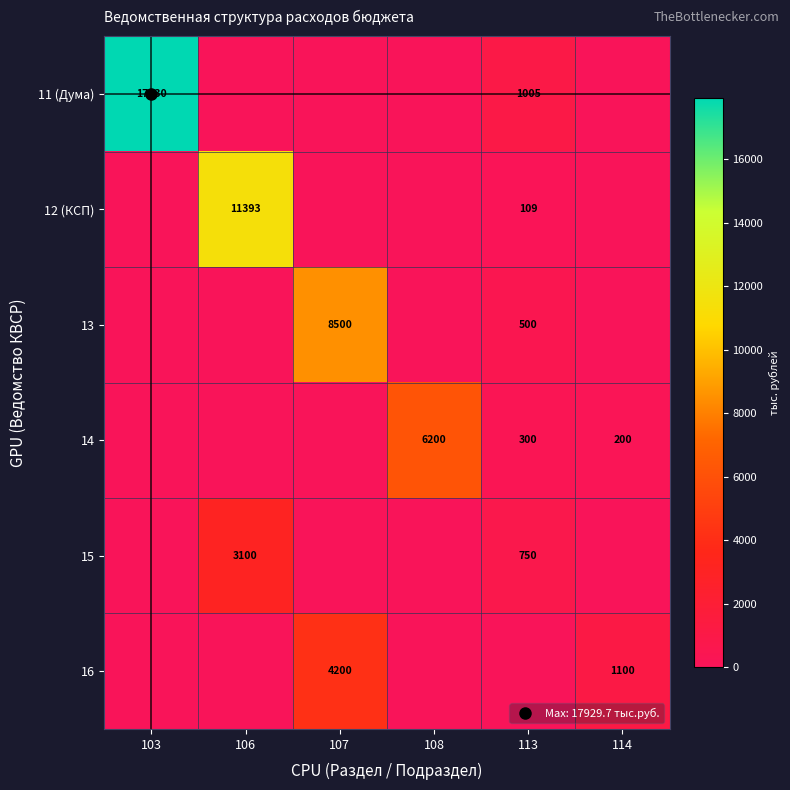

The 13 series shows 500.0 at 113. True or false?

True